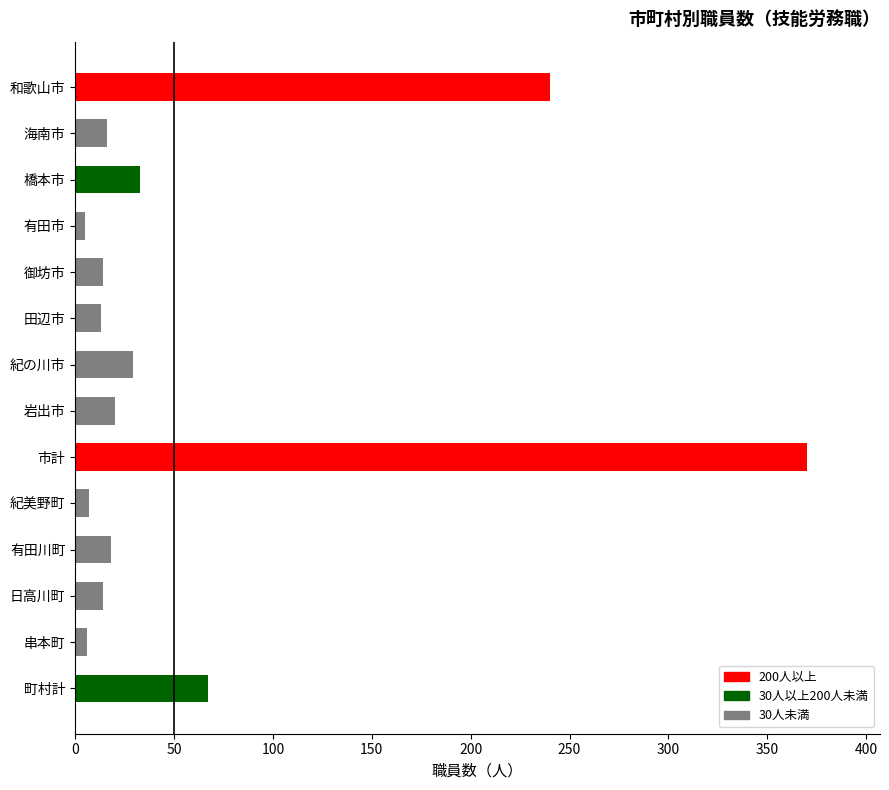

What is the difference between the maximum and second lowest values?

364